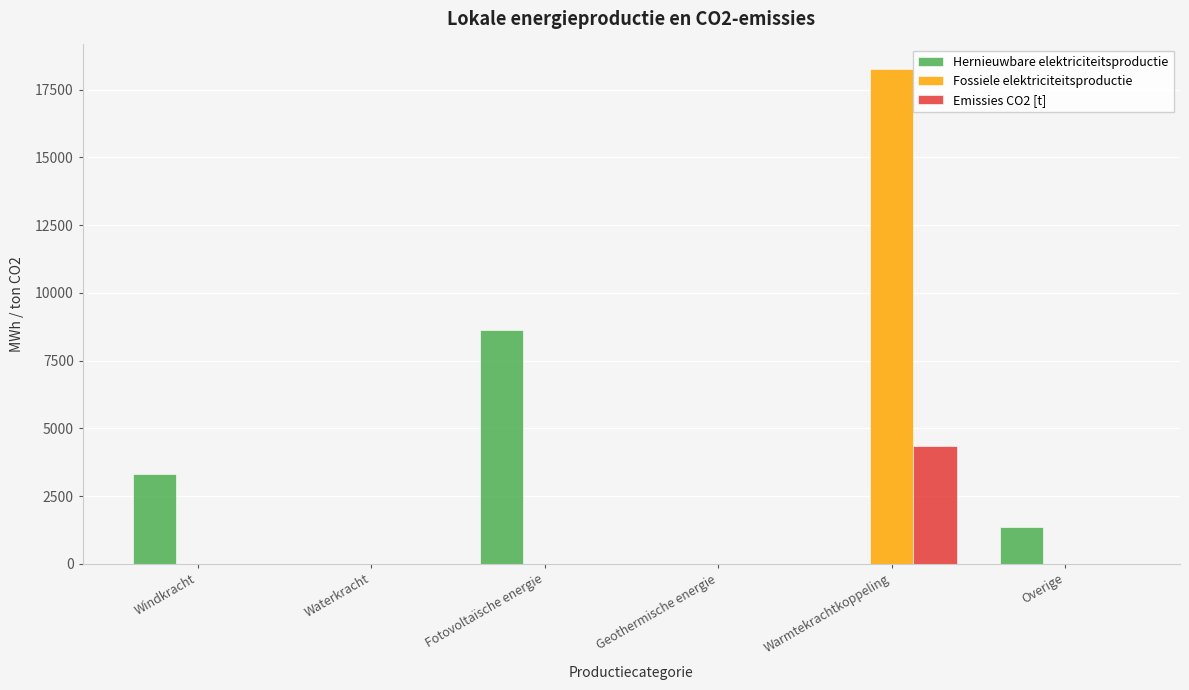

What is the total value across all series at Fotovoltaïsche energie?

8612.1